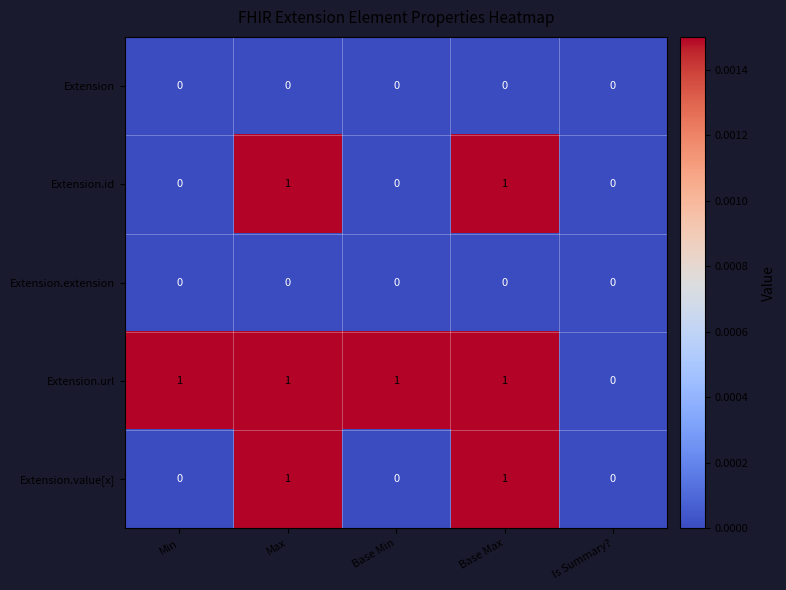

How many distinct data groups are displayed?

5